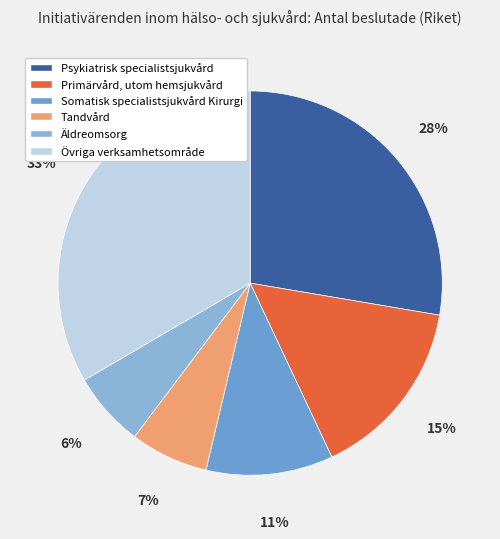

How many slices are in this pie chart?

6